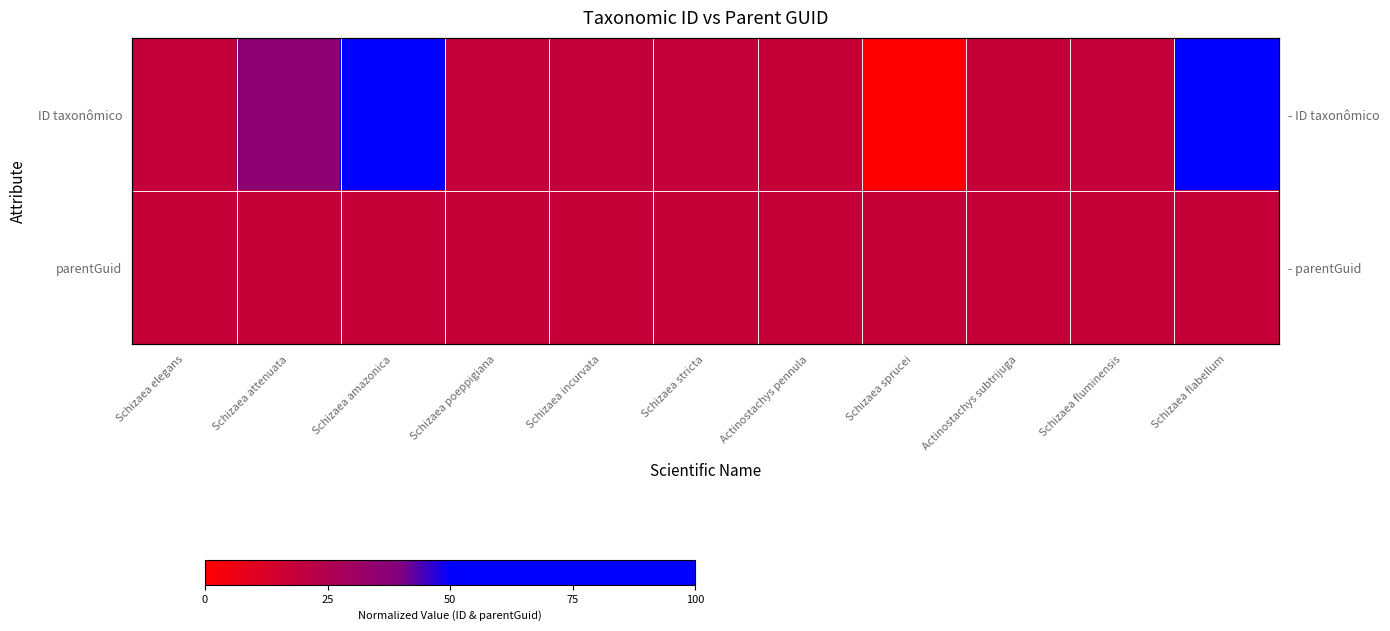

What is the average value of the parentGuid series?

18.3